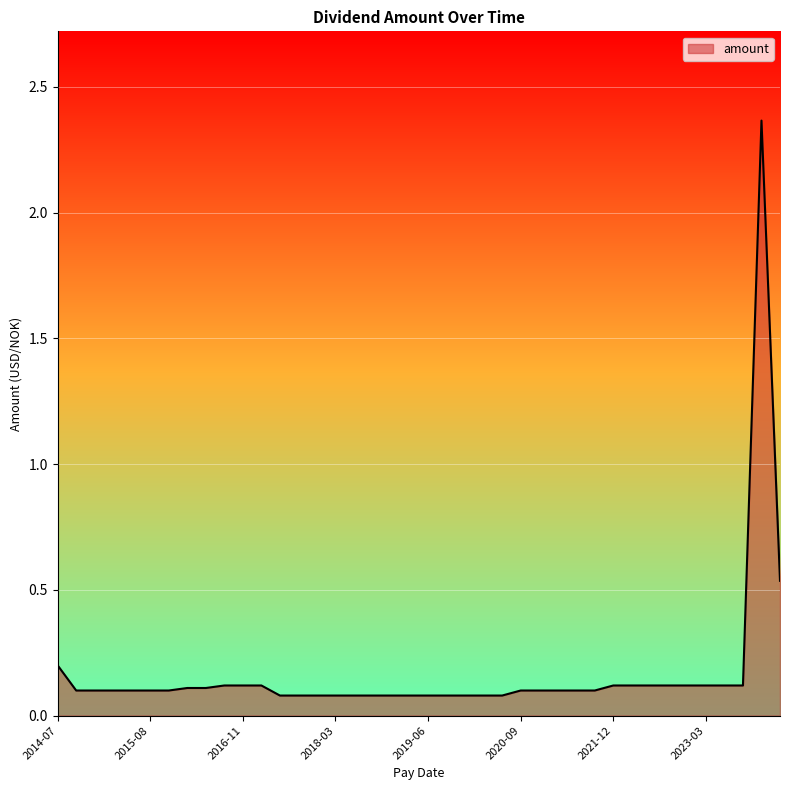

What is the difference between the maximum and minimum values?

2.3